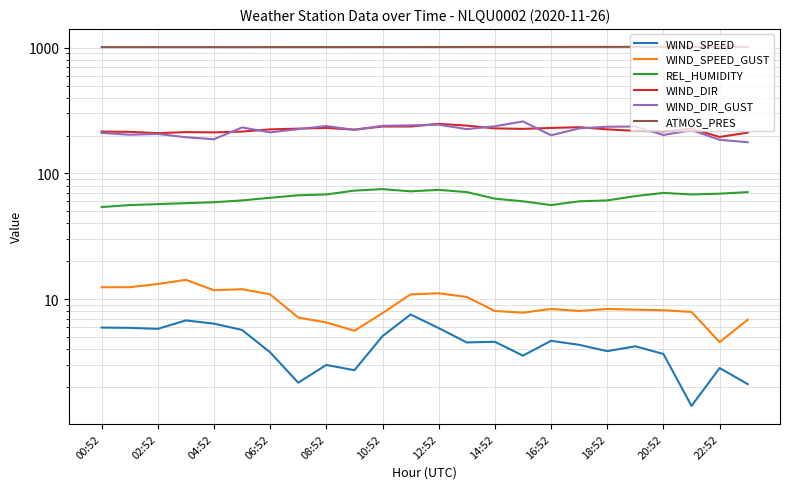

What is the smallest value displayed?

1.4